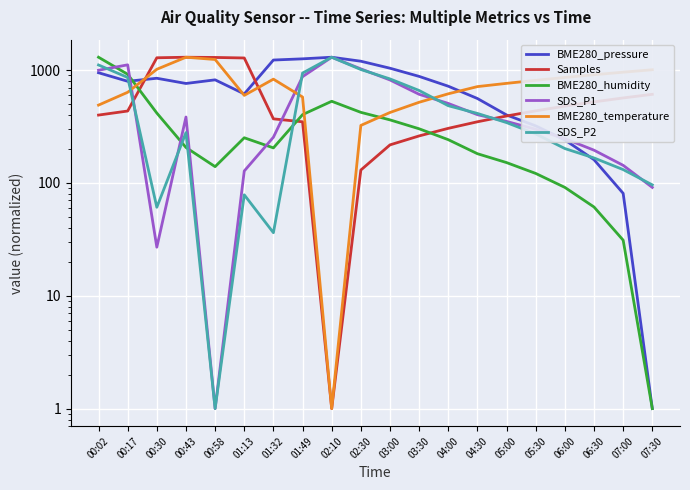

How many interior local valleys does the BME280_pressure series have?

3